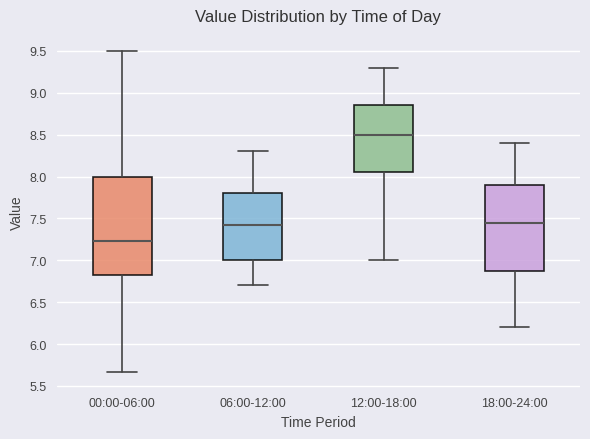

Which box is the tallest, from its lower edge to its upper edge?

00:00-06:00